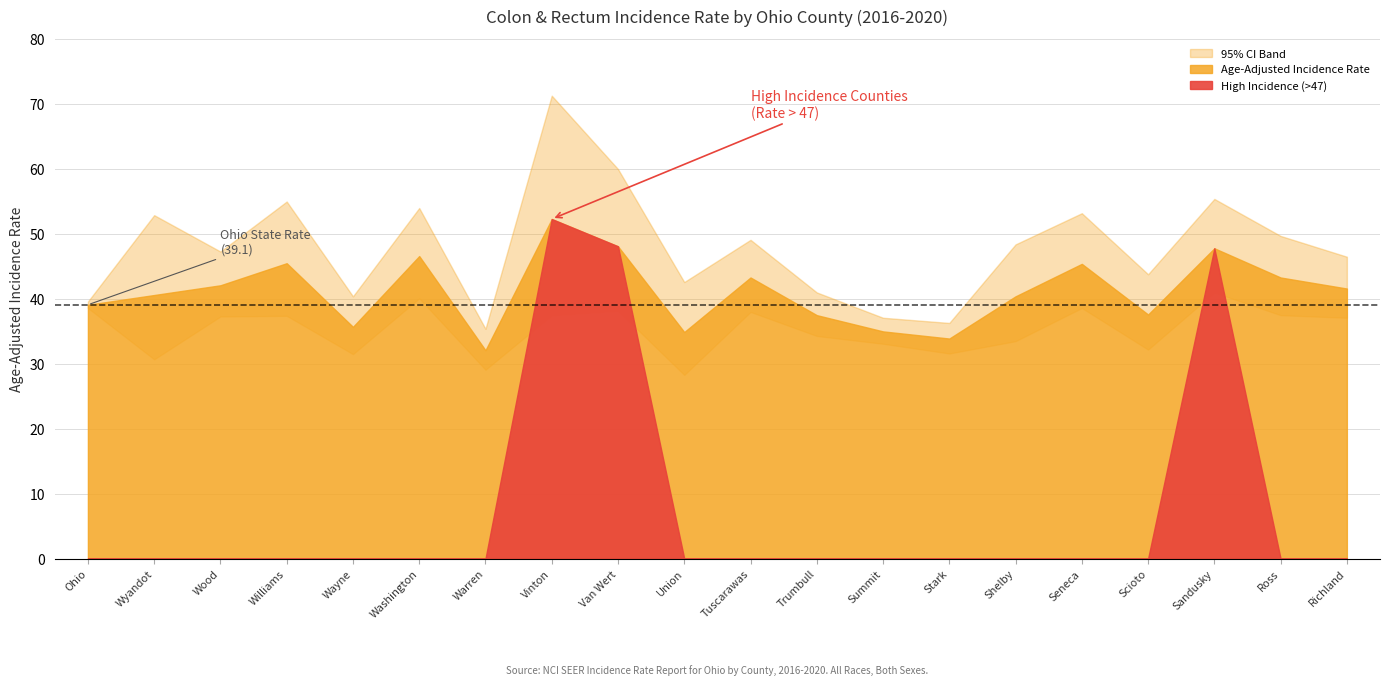

What position from the right is Warren?

14